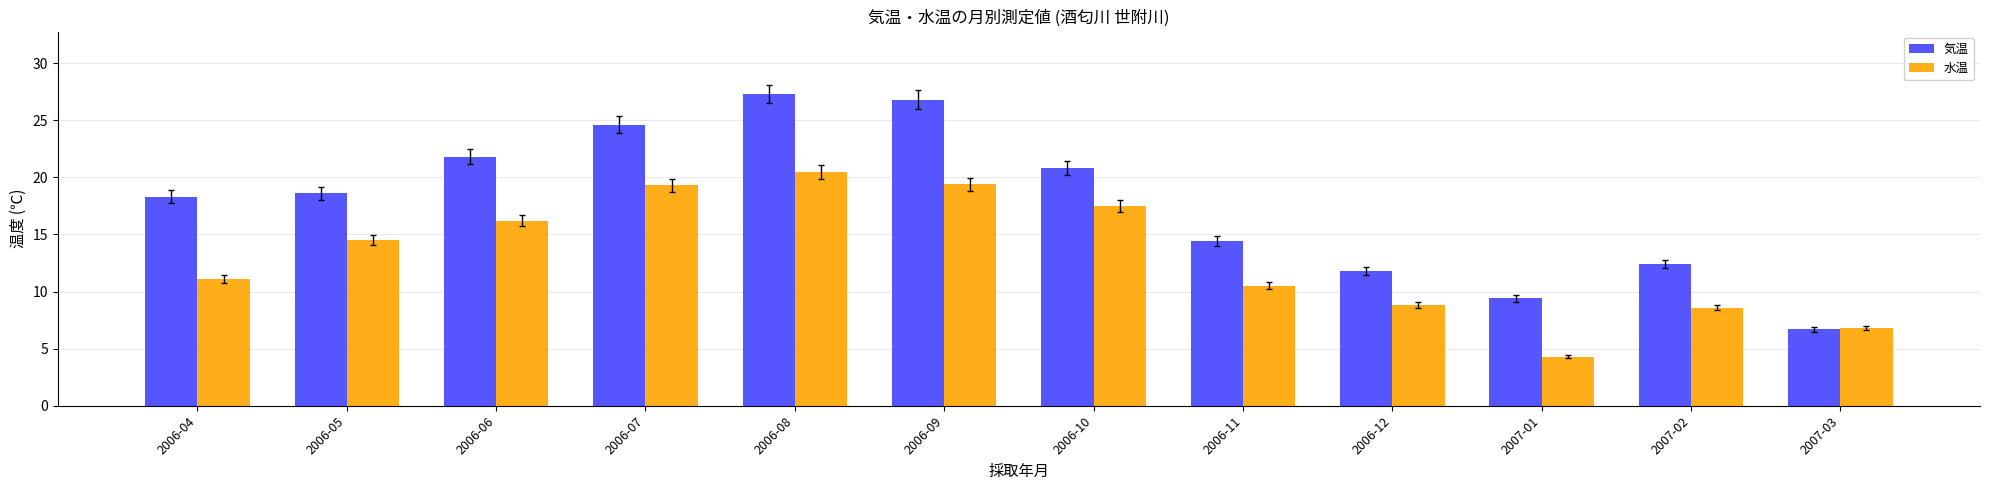

What is the difference between the highest and lowest values at 2006-11?

3.9